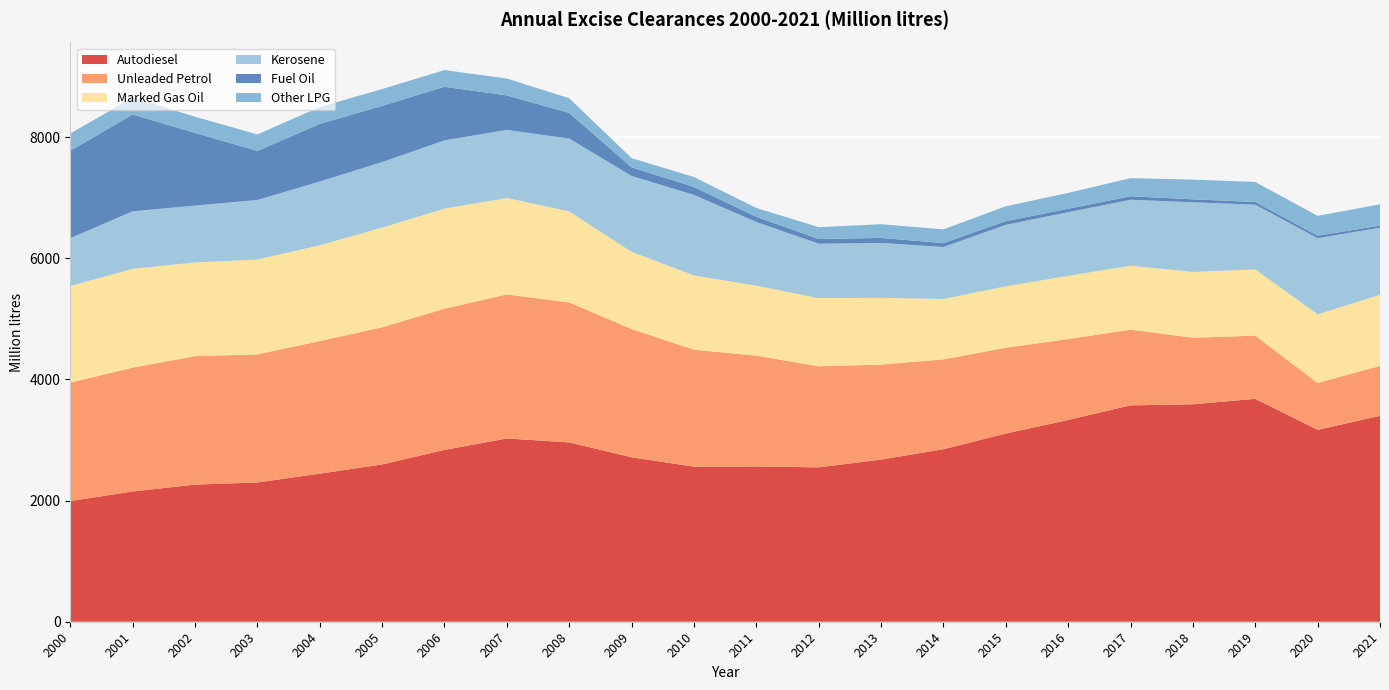

Reading right to left, extract all data points from this chart.

Autodiesel: 2021=3398	2020=3167	2019=3679	2018=3589	2017=3571	2016=3330	2015=3106	2014=2847	2013=2676	2012=2548	2011=2563	2010=2560	2009=2714	2008=2960	2007=3025	2006=2836	2005=2596	2004=2444	2003=2299	2002=2263	2001=2150	2000=1992
Unleaded Petrol: 2021=825	2020=773	2019=1043	2018=1098	2017=1250	2016=1335	2015=1416	2014=1483	2013=1568	2012=1668	2011=1829	2010=1930	2009=2117	2008=2310	2007=2377	2006=2330	2005=2264	2004=2188	2003=2114	2002=2120	2001=2044	2000=1954
Marked Gas Oil: 2021=1173	2020=1134	2019=1093	2018=1087	2017=1055	2016=1044	2015=1014	2014=998	2013=1102	2012=1126	2011=1155	2010=1226	2009=1274	2008=1503	2007=1592	2006=1653	2005=1645	2004=1581	2003=1565	2002=1547	2001=1630	2000=1596
Kerosene: 2021=1107	2020=1257	2019=1068	2018=1149	2017=1089	2016=1050	2015=1015	2014=857	2013=906	2012=898	2011=1051	2010=1329	2009=1253	2008=1202	2007=1124	2006=1126	2005=1081	2004=1053	2003=983	2002=939	2001=950	2000=789
Fuel Oil: 2021=35	2020=41	2019=45	2018=49	2017=58	2016=56	2015=61	2014=64	2013=83	2012=77	2011=85	2010=130	2009=141	2008=423	2007=569	2006=884	2005=929	2004=950	2003=809	2002=1200	2001=1597	2000=1443
Other LPG: 2021=351	2020=327	2019=330	2018=325	2017=298	2016=263	2015=245	2014=227	2013=226	2012=195	2011=147	2010=165	2009=153	2008=242	2007=279	2006=276	2005=277	2004=279	2003=273	2002=267	2001=277	2000=285